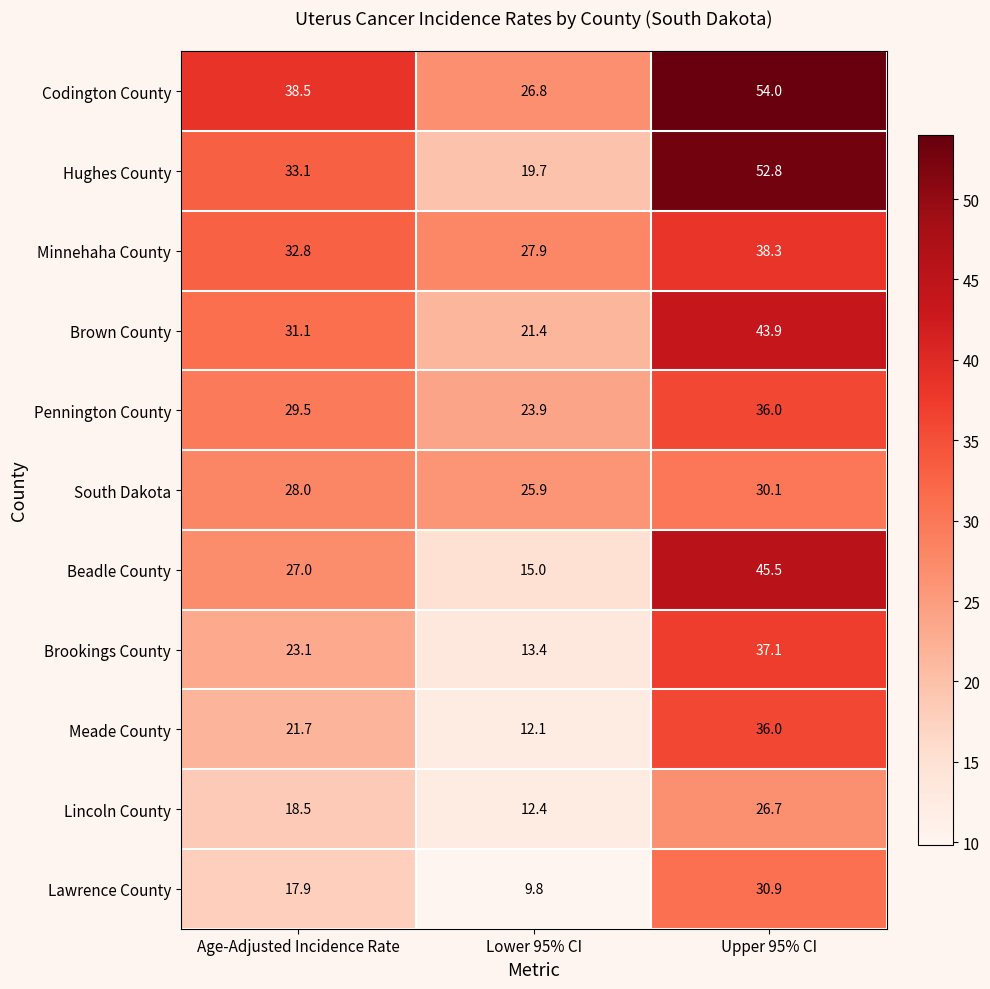

Is it true that Codington County equals 38.5 at Age-Adjusted Incidence Rate?

True